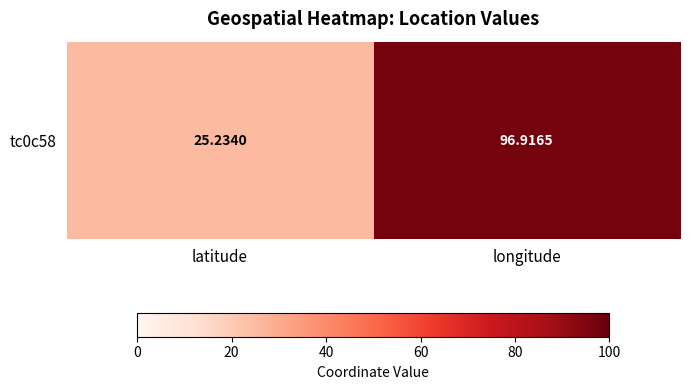

What is the average value?

61.1